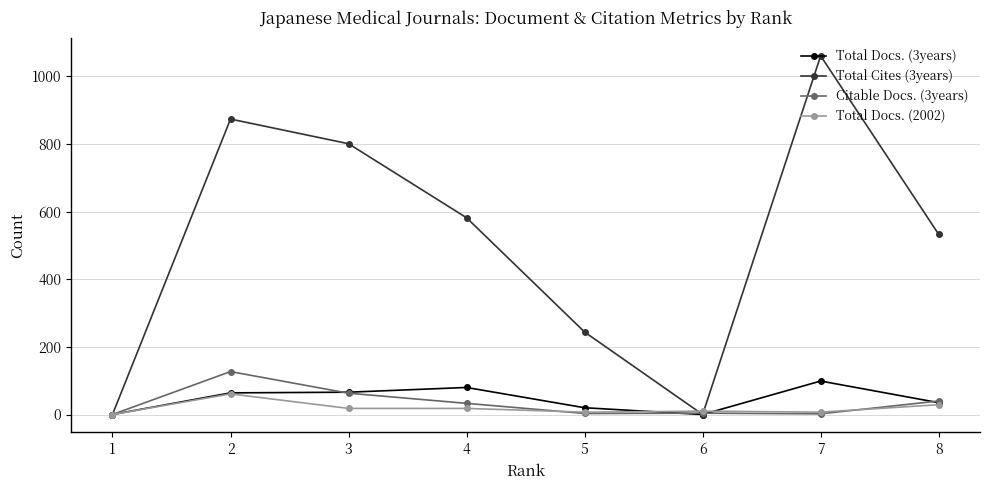

True or false: Total Cites (3years) has more than 0 points higher than both neighbors.

True